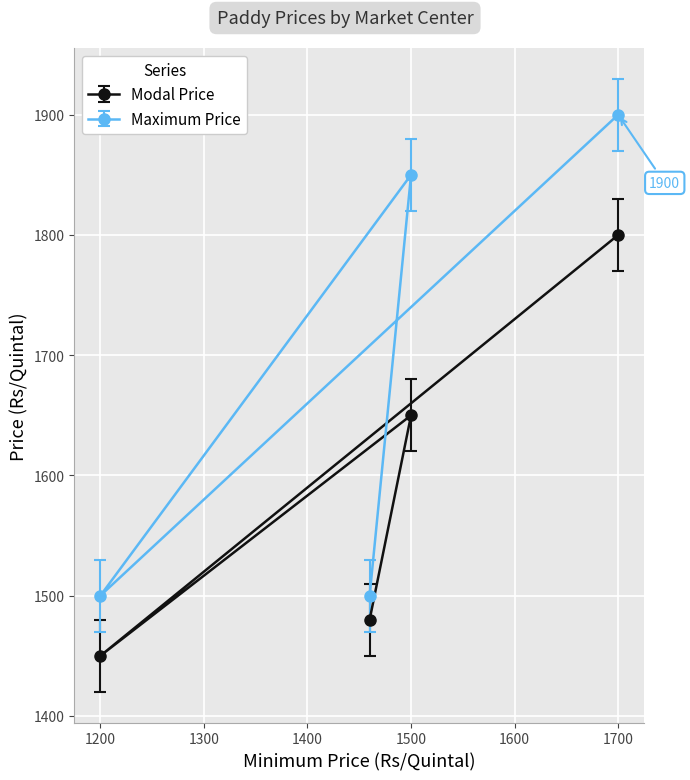

Which category has the highest value across all series?

1700